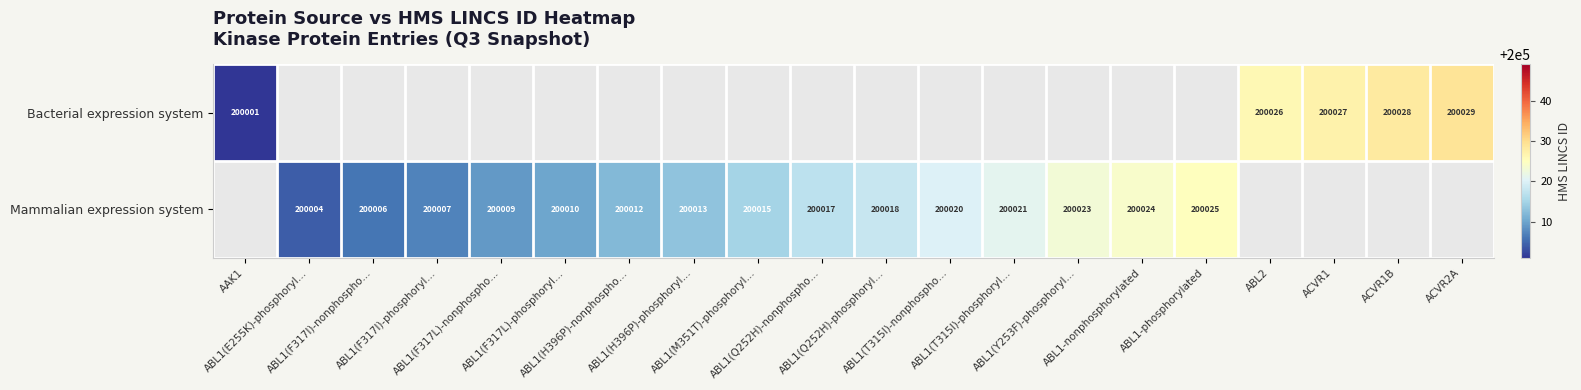

What is the maximum value for Bacterial expression system?

200029.0